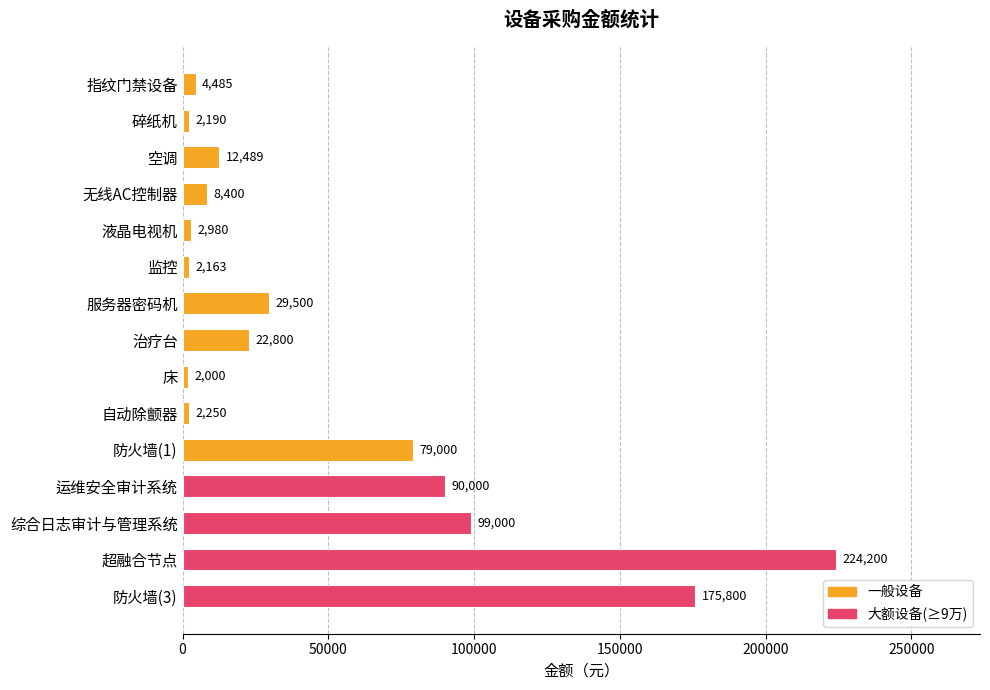

Reading top to bottom, extract all data points from this chart.

4485	2190	12489	8400	2980	2163	29500	22800	2000	2250	79000	90000	99000	224200	175800